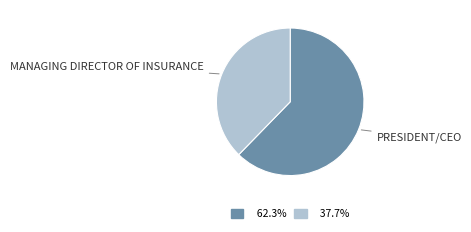

Is there any slice that represents more than half of the pie?

Yes